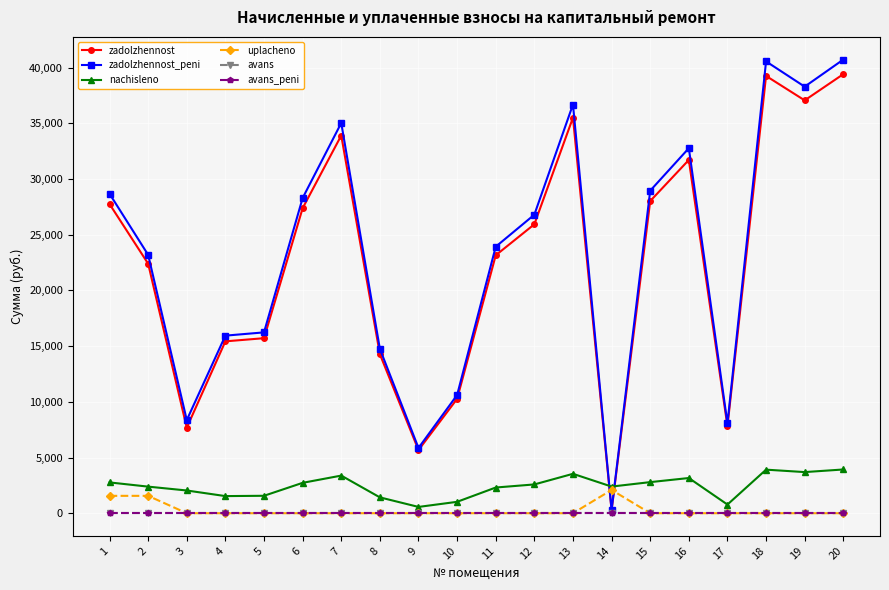

Does the chart have visible grid lines?

Yes